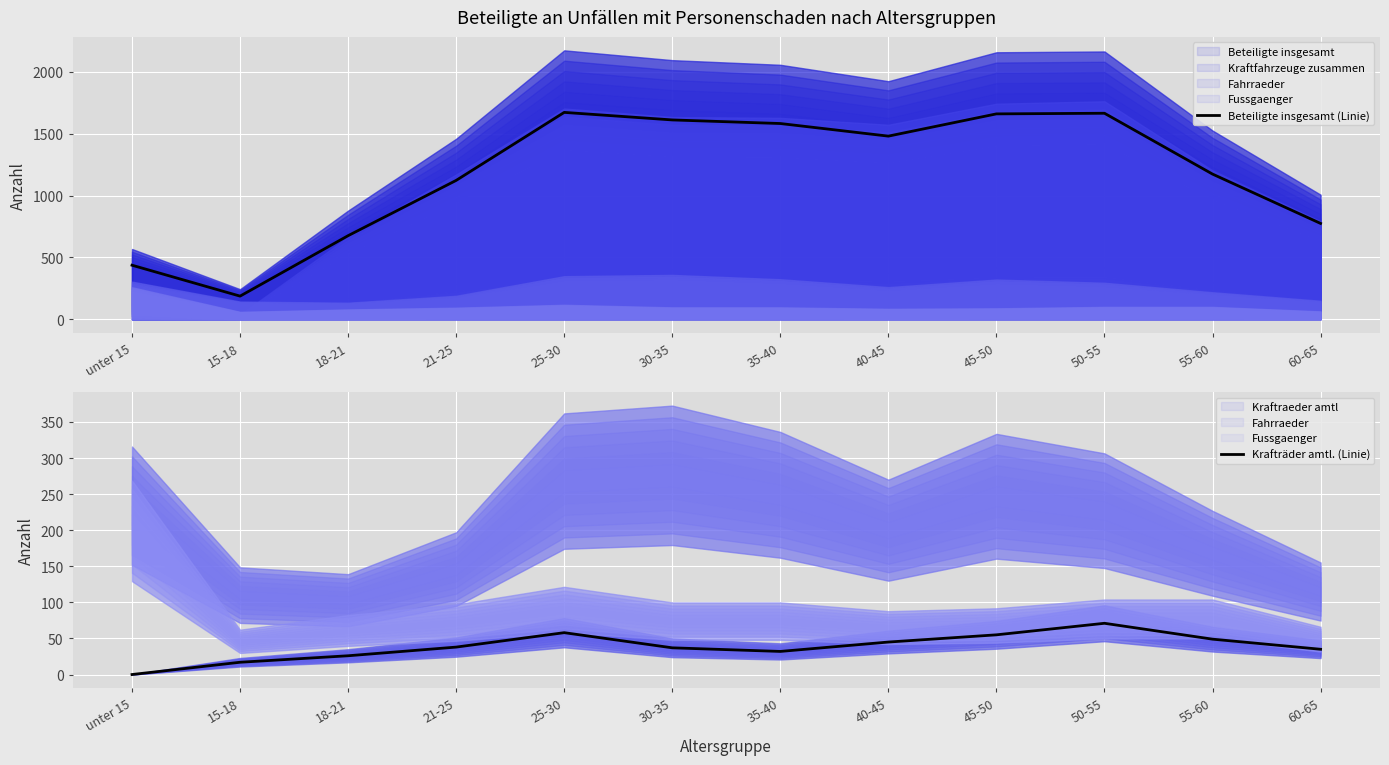

Reading right to left, list all the values displayed in this chart.

Beteiligte insgesamt (Linie): 775	1174	1666	1661	1481	1583	1612	1673	1123	676	187	437
Krafträder amtl. (Linie): 35	49	71	55	45	32	37	58	38	26	17	0